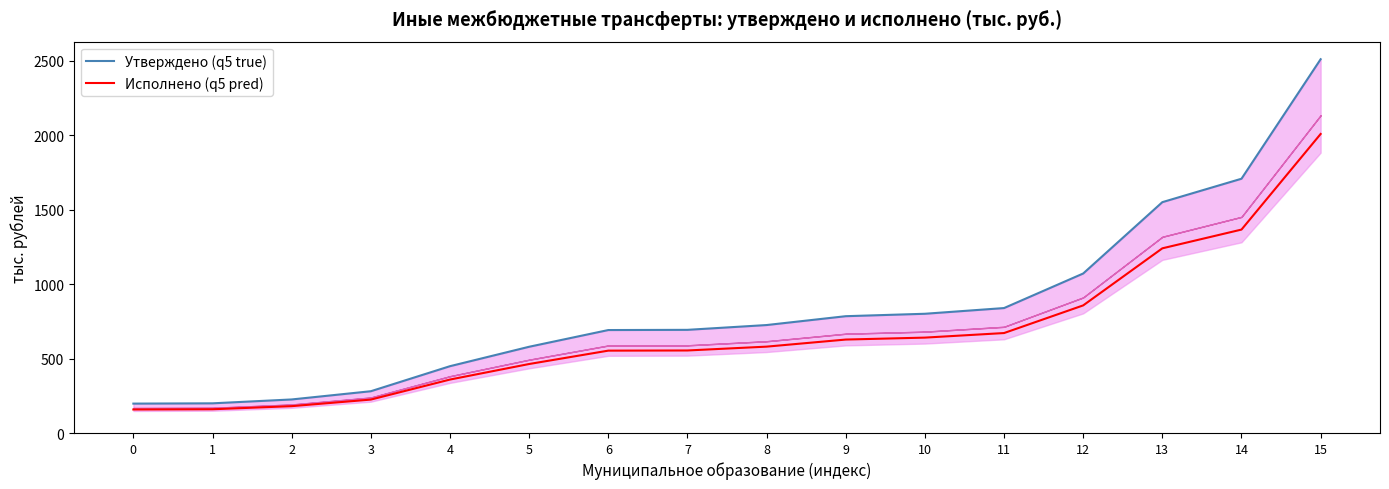

What is the difference between the highest and lowest values at 15?

501.8